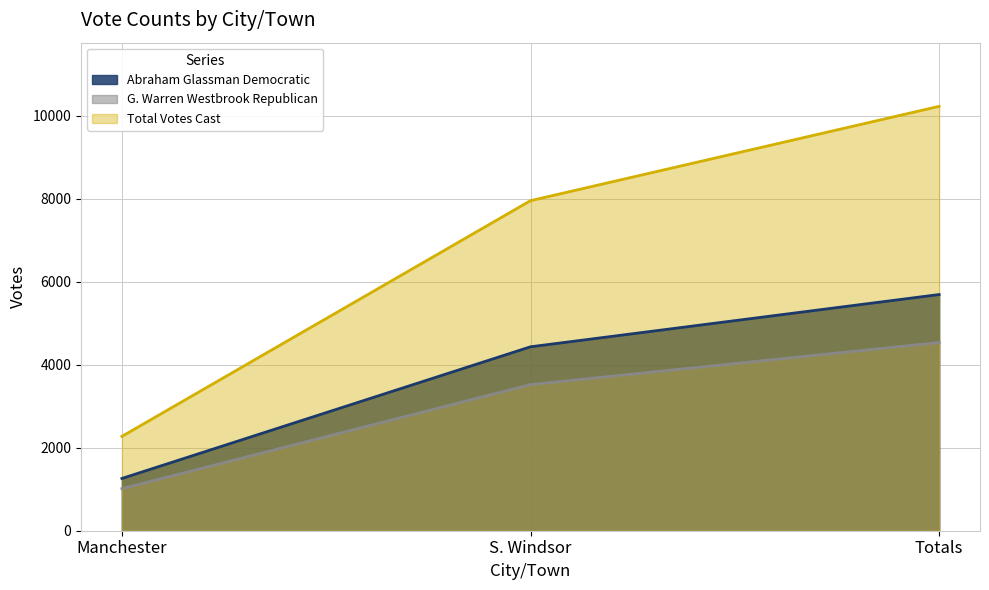

Reading left to right, transcribe all the data shown in this chart.

Abraham Glassman Democratic: Manchester=1260	S. Windsor=4434	Totals=5694
G. Warren Westbrook Republican: Manchester=1014	S. Windsor=3523	Totals=4537
Total Votes Cast: Manchester=2274	S. Windsor=7957	Totals=10231